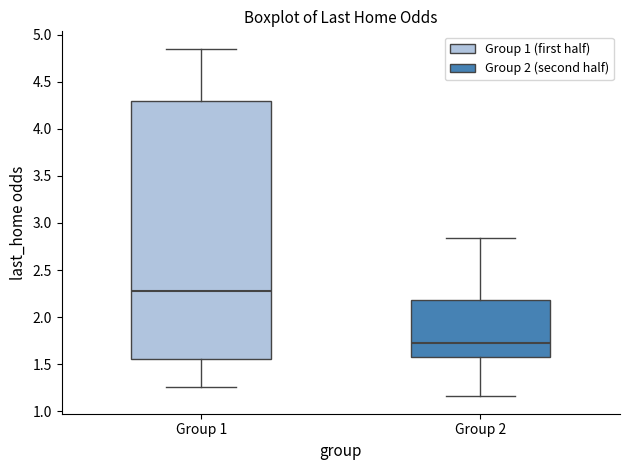

Reading left to right, read every box against the y-axis: the position of its median line, the range the box covers, and the ends of its whiskers. The values are not printed on the chart, so give them approximately, as read against the axis.

Group 1: median 2.30, box 1.55 to 4.30, whiskers 1.25 to 4.85
Group 2: median 1.75, box 1.60 to 2.20, whiskers 1.15 to 2.85